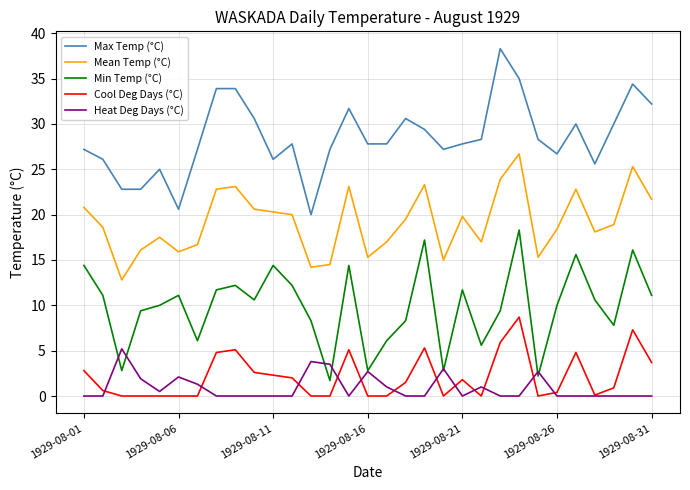

Which series has the largest total across all categories?

Max Temp (°C)